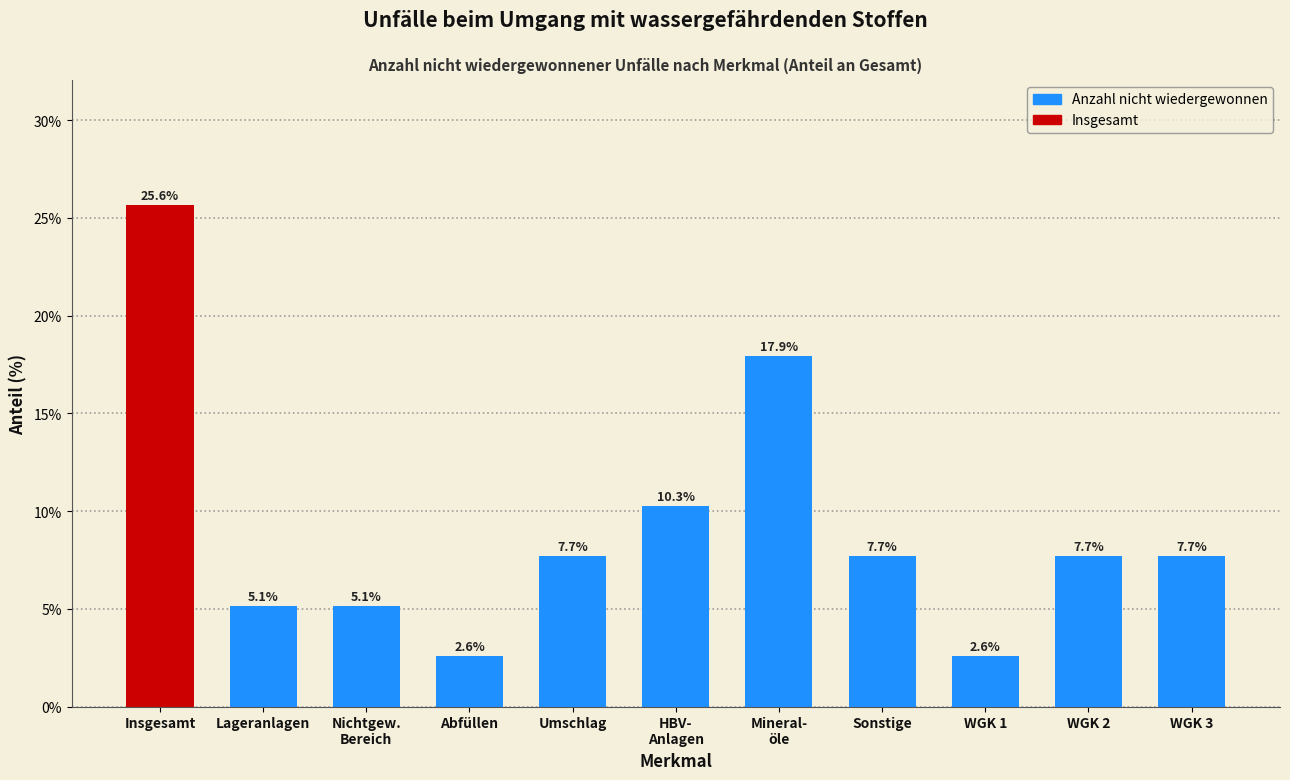

Reading right to left, transcribe all the data shown in this chart.

7.7	7.7	2.6	7.7	17.9	10.3	7.7	2.6	5.1	5.1	25.6